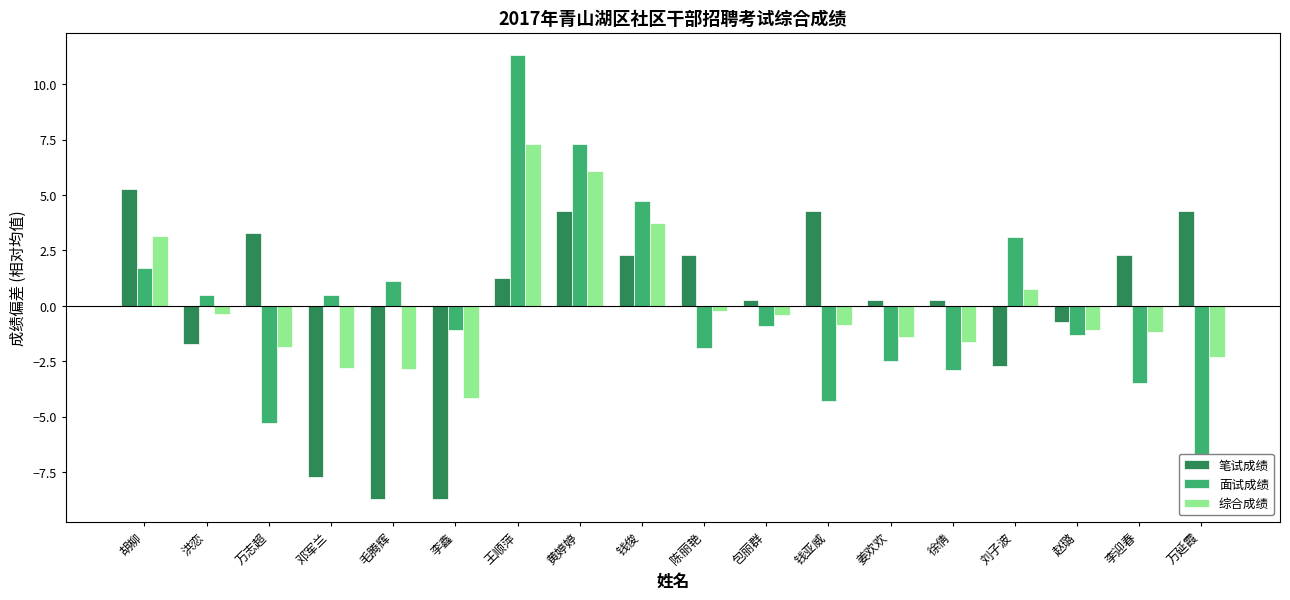

True or false: 面试成绩 has a value of 11.3 at 王顺萍.

True